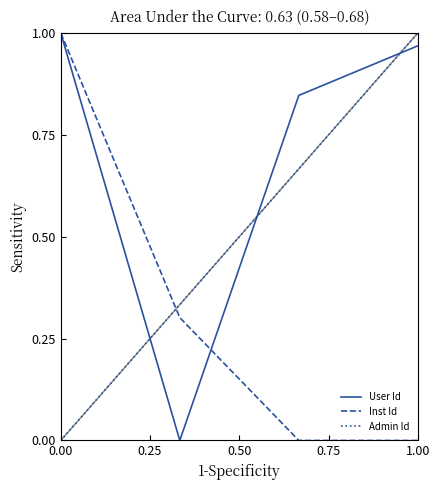

How many distinct data groups are displayed?

3